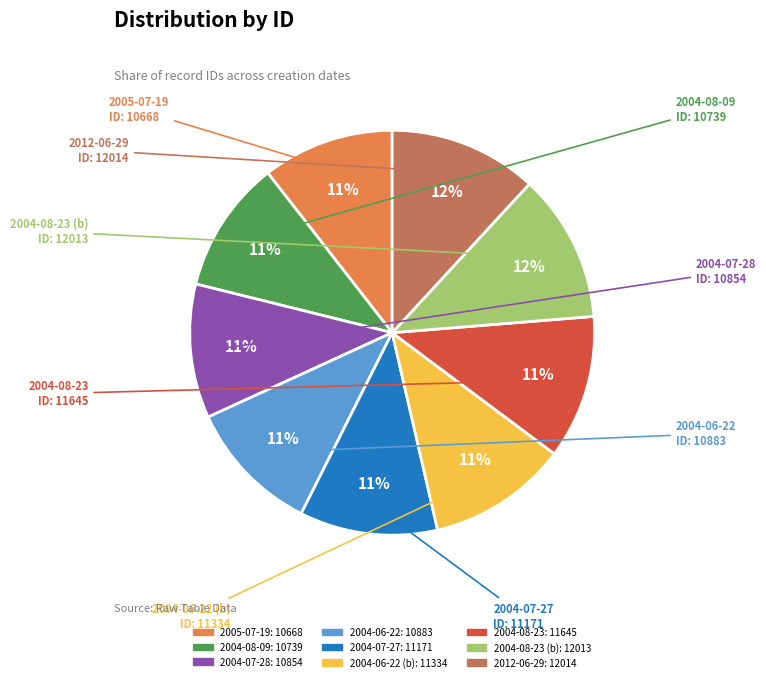

How many segments does this pie chart have?

9